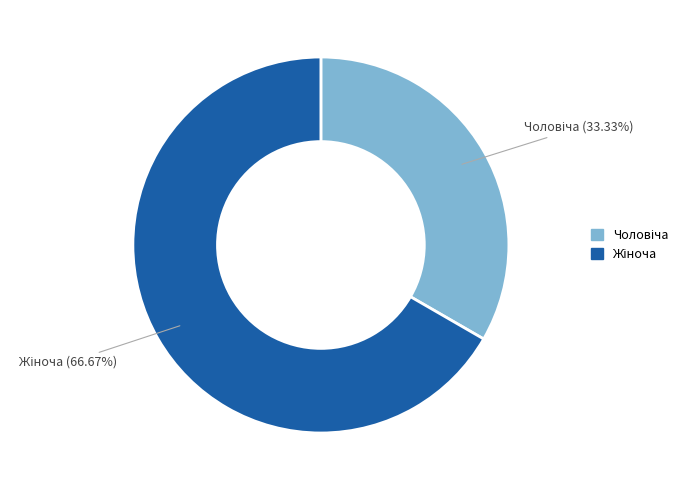

Is there a majority slice in this chart?

Yes